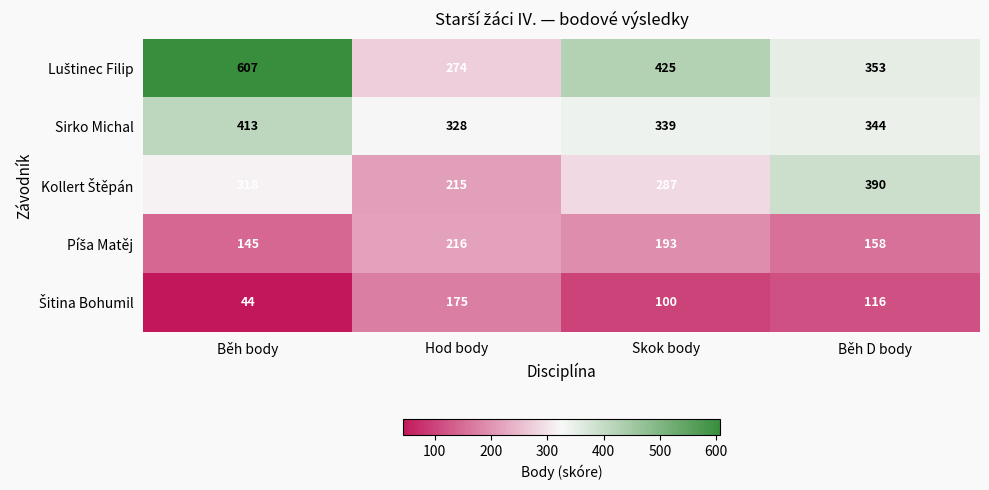

Where does the Sirko Michal series first go above 344?

Běh body